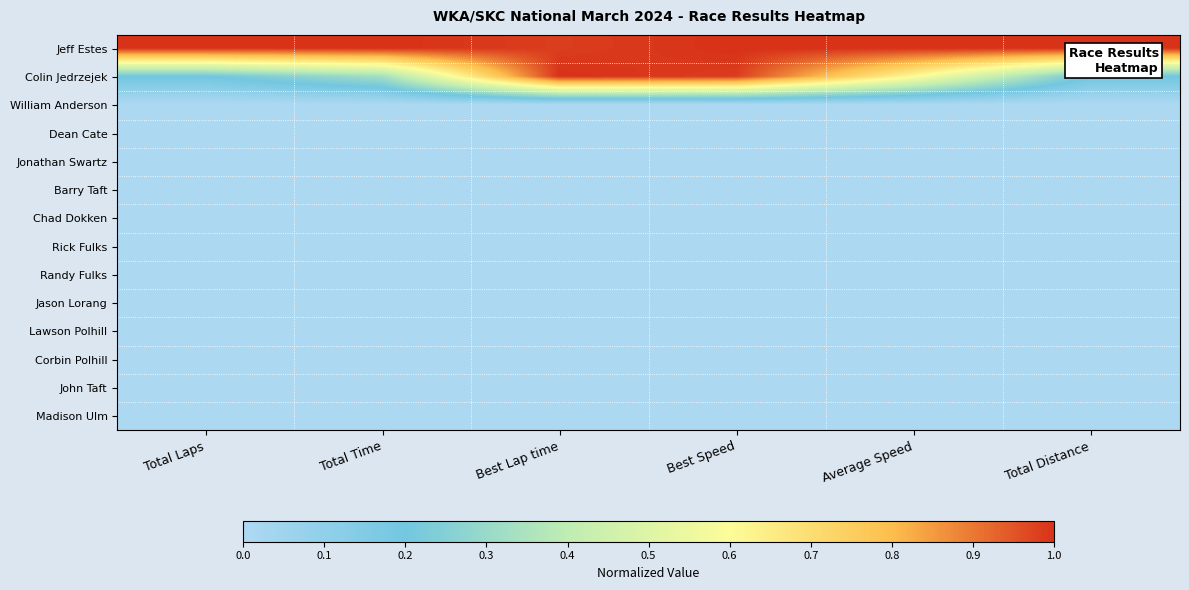

At Total Distance, list the series in order from largest to smallest.

Jeff Estes, Colin Jedrzejek, William Anderson, Dean Cate, Jonathan Swartz, Barry Taft, Chad Dokken, Rick Fulks, Randy Fulks, Jason Lorang, Lawson Polhill, Corbin Polhill, John Taft, Madison Ulm